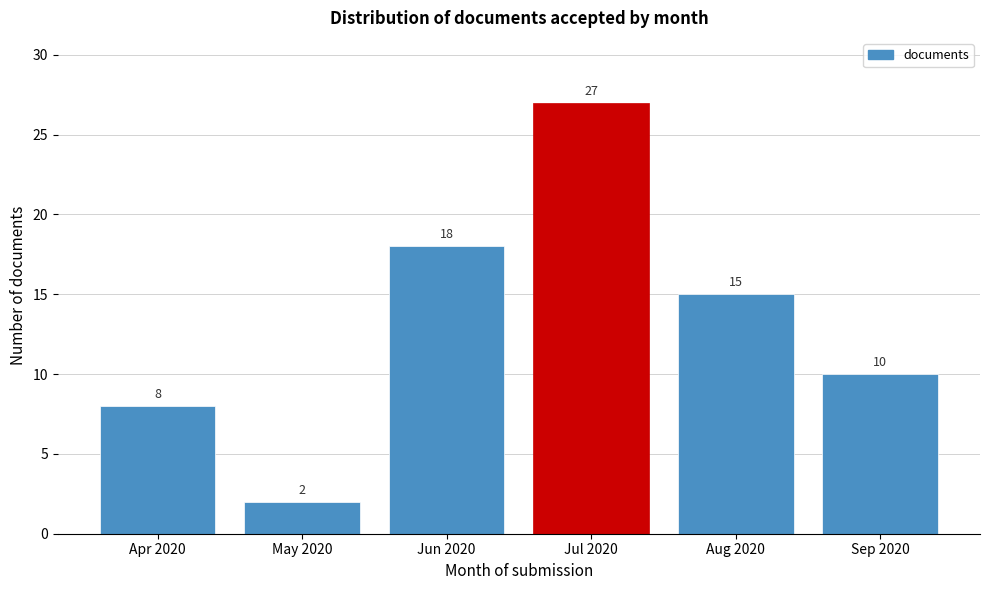

Reading left to right, what are all the values shown in this chart?

8	2	18	27	15	10